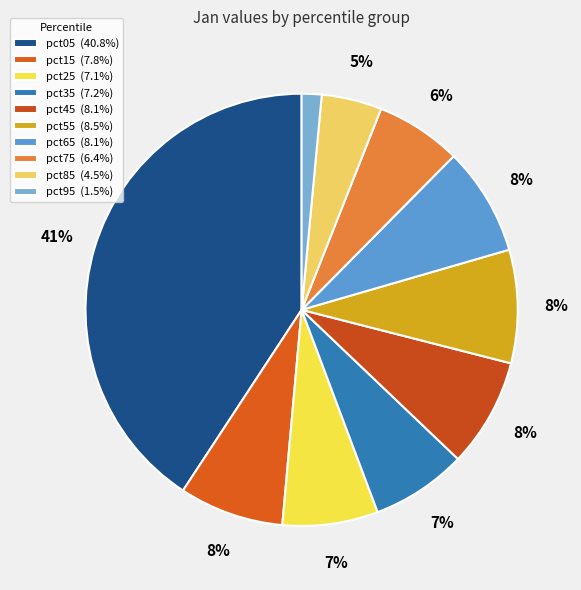

To the nearest percent, what portion does pct05 represent?

41%